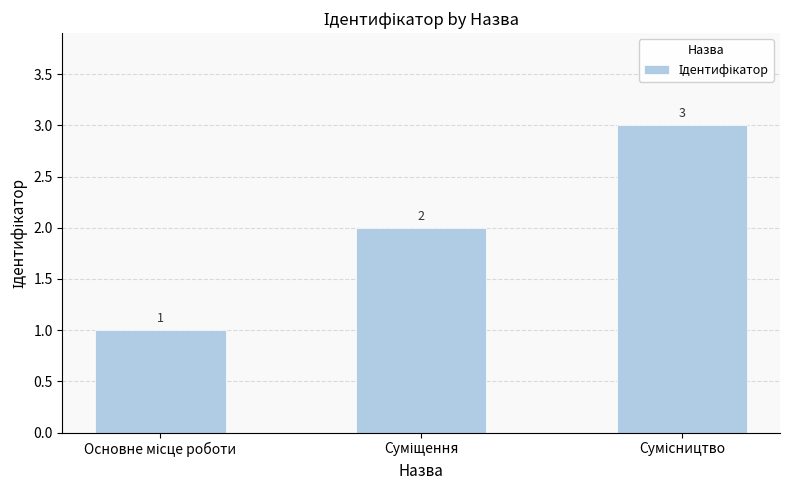

What is the value of the 2nd bar from the left?

2